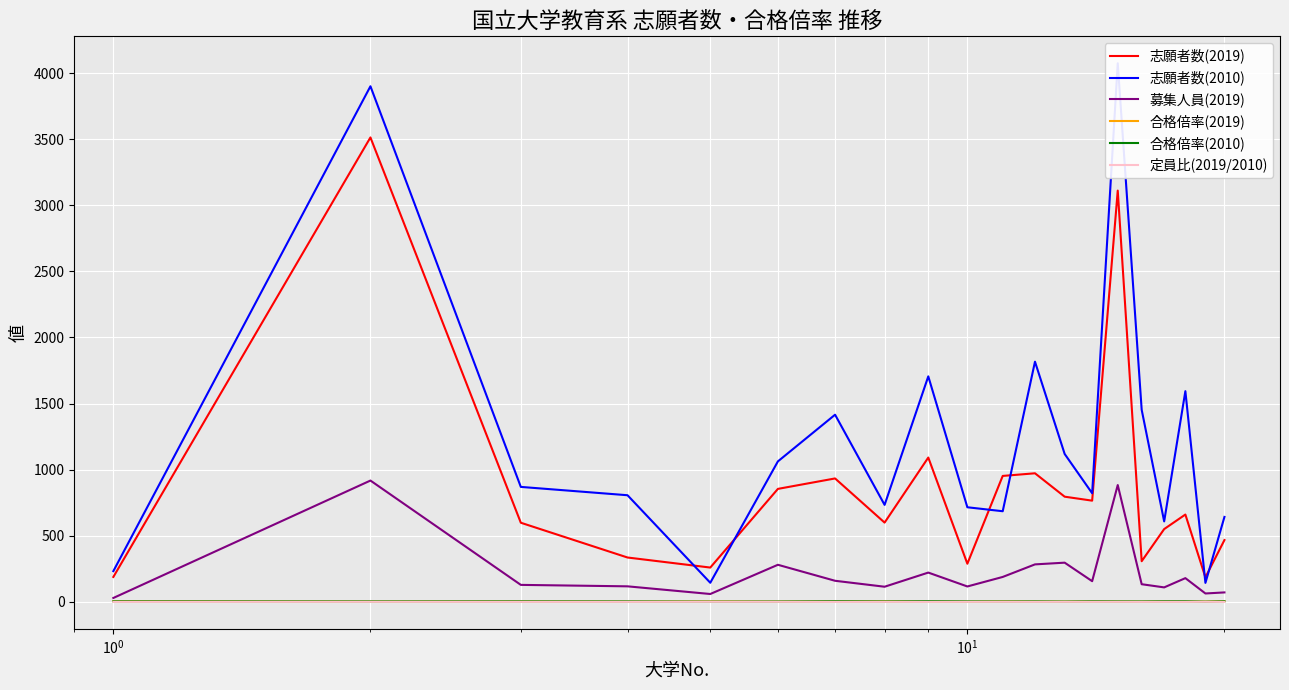

True or false: 合格倍率(2010) has more than 0 interior local peaks.

True